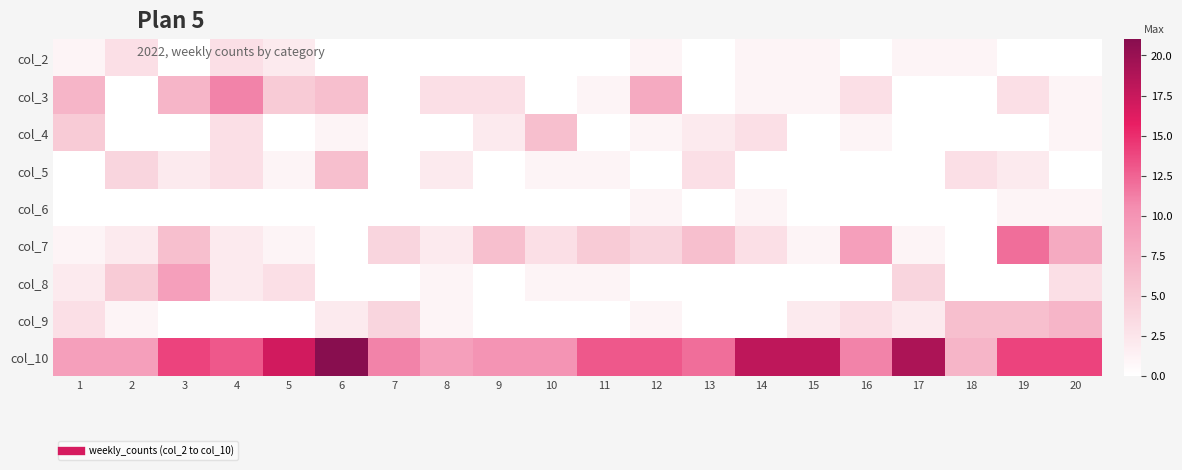

Rank the series by their maximum value, from lowest to highest.

col_6, col_2, col_4, col_5, col_9, col_8, col_3, col_7, col_10